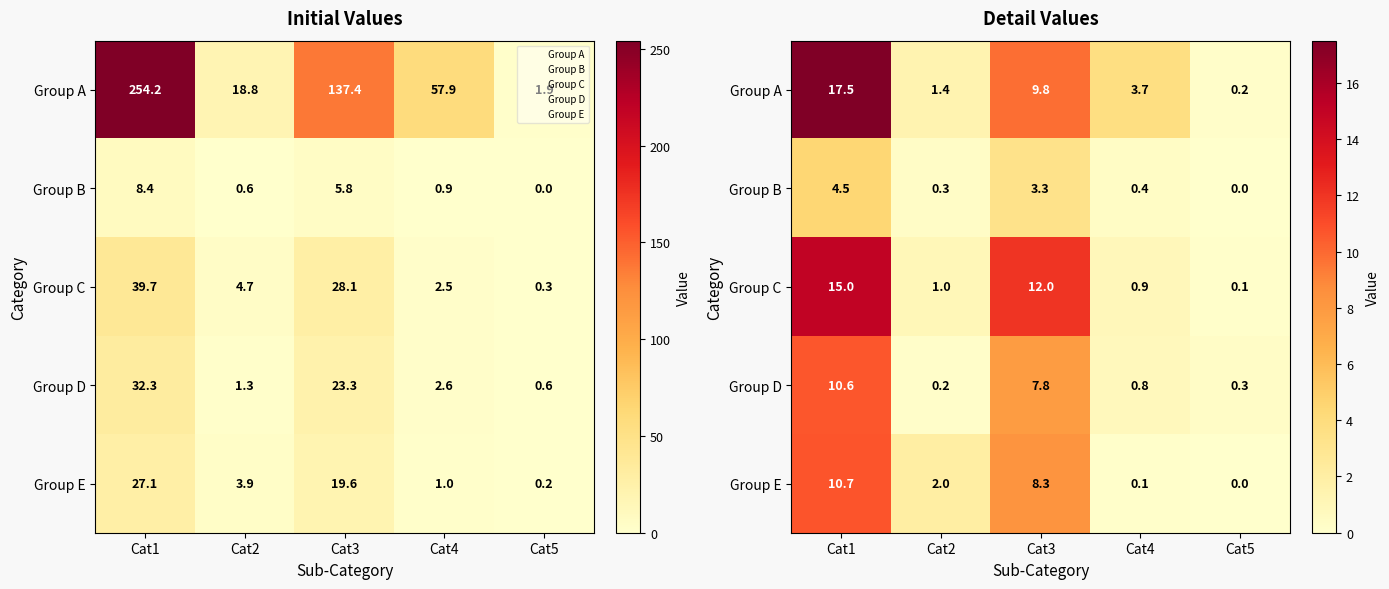

The value of Group A at Cat2 is 2.2. True or false?

False